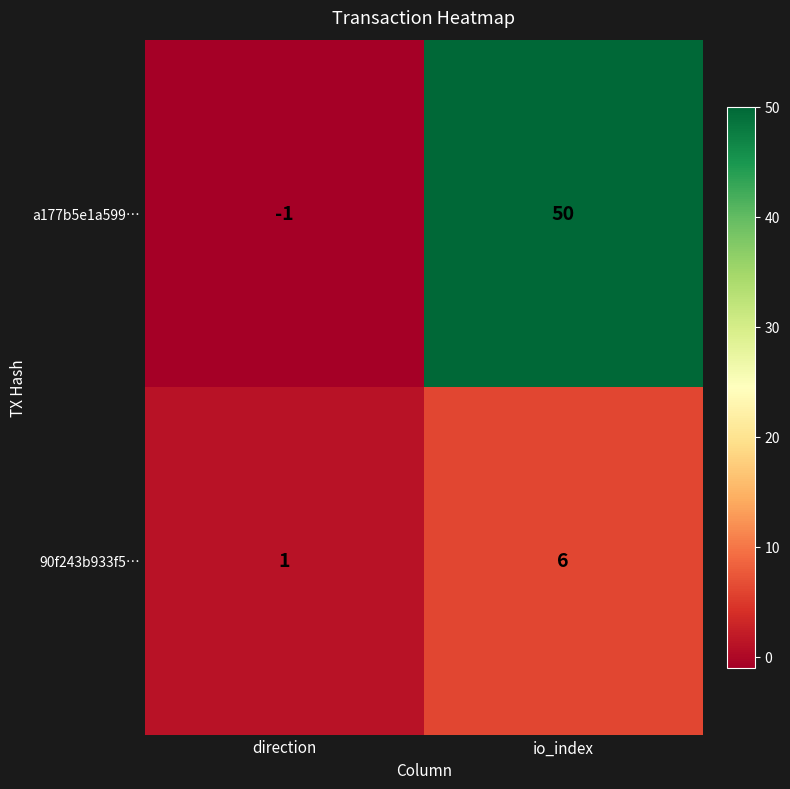

What is the total value across all series at io_index?

56